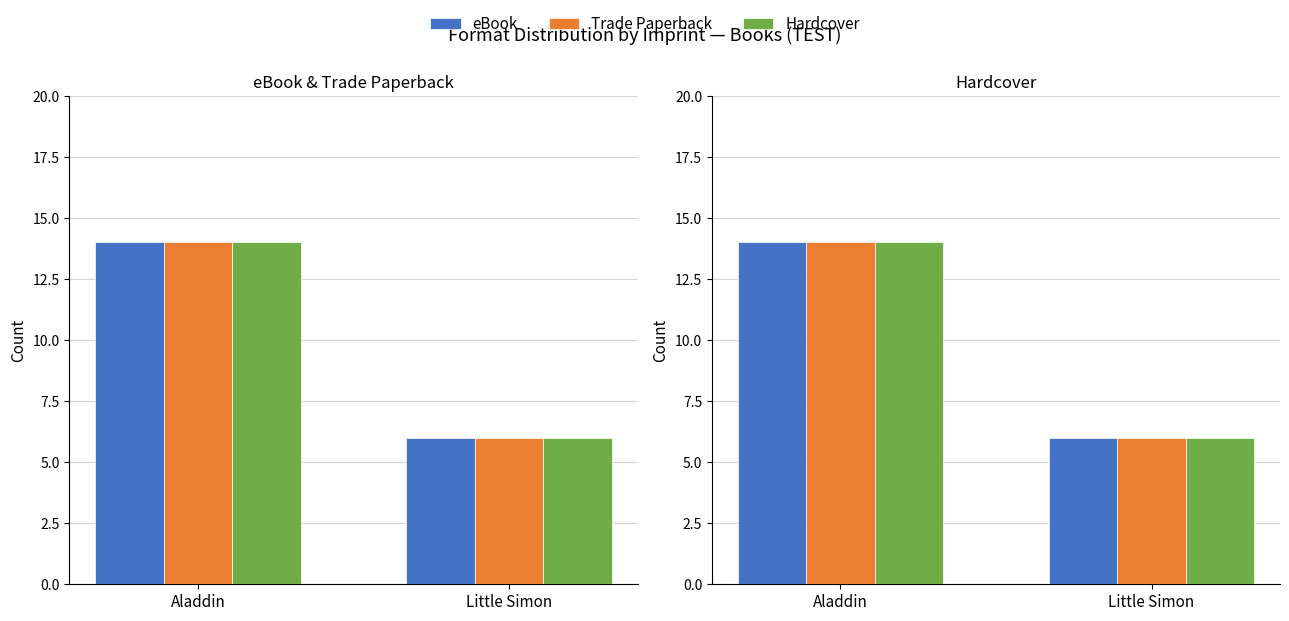

What is the average value of the Trade Paperback series?

10